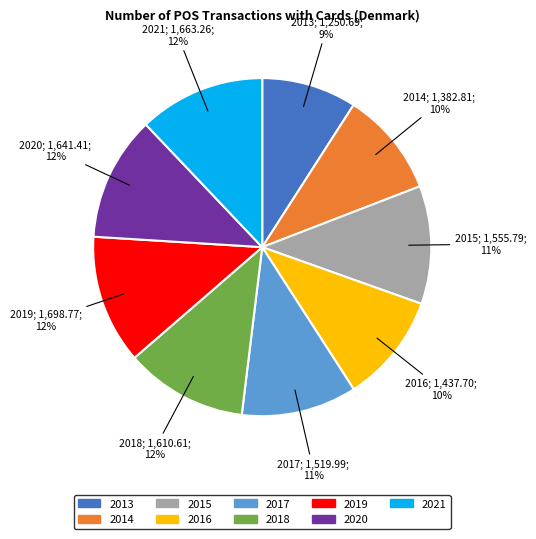

True or false: 2020 accounts for 12% of the total.

True